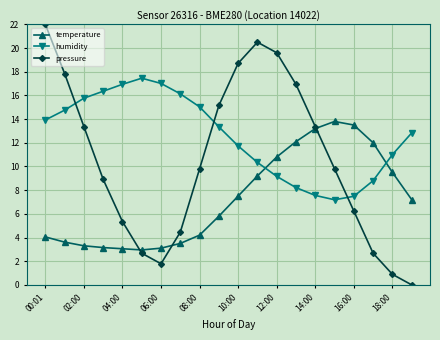

What is the highest value of the pressure series?

22.0